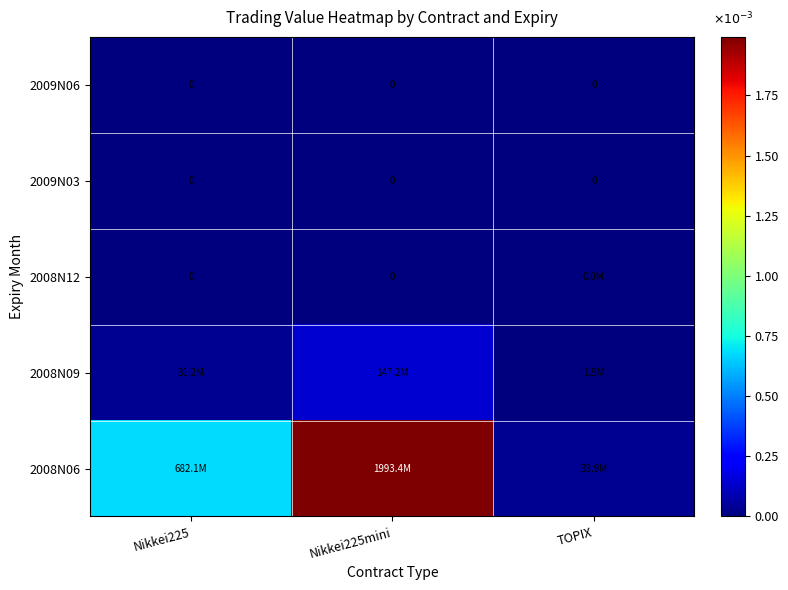

Which label corresponds to the largest value in the chart?

Nikkei225mini